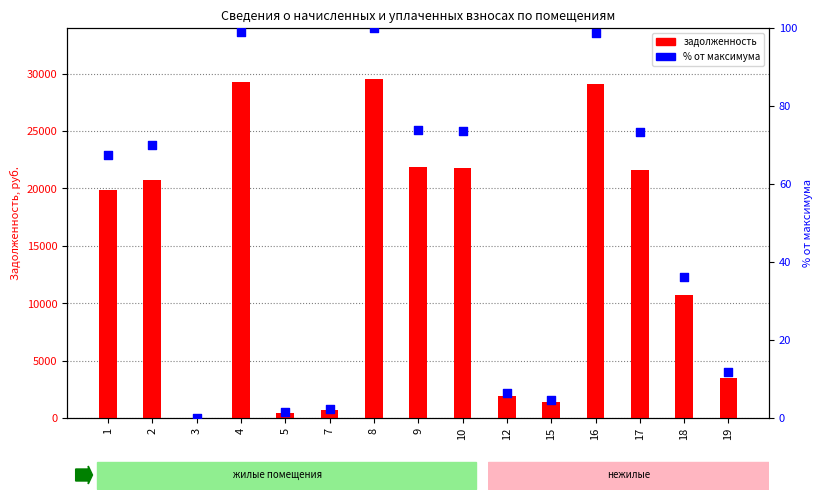

What is the total value across all series at 9?

21905.6